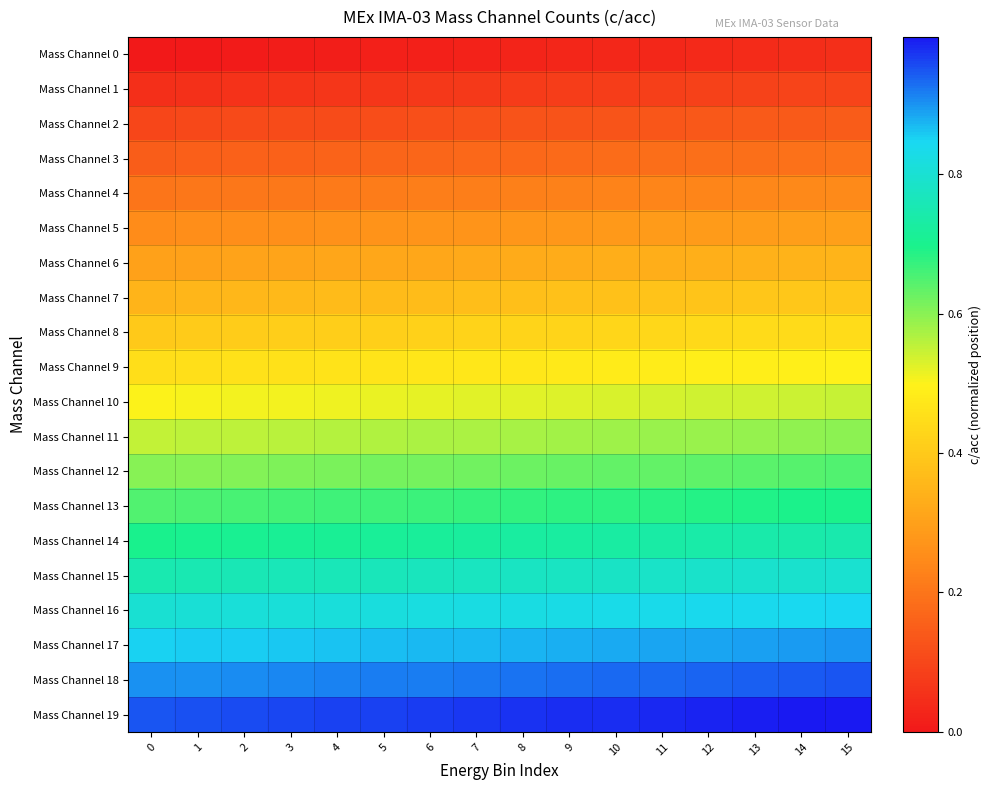

Which series has the largest total across all categories?

Mass Channel 19